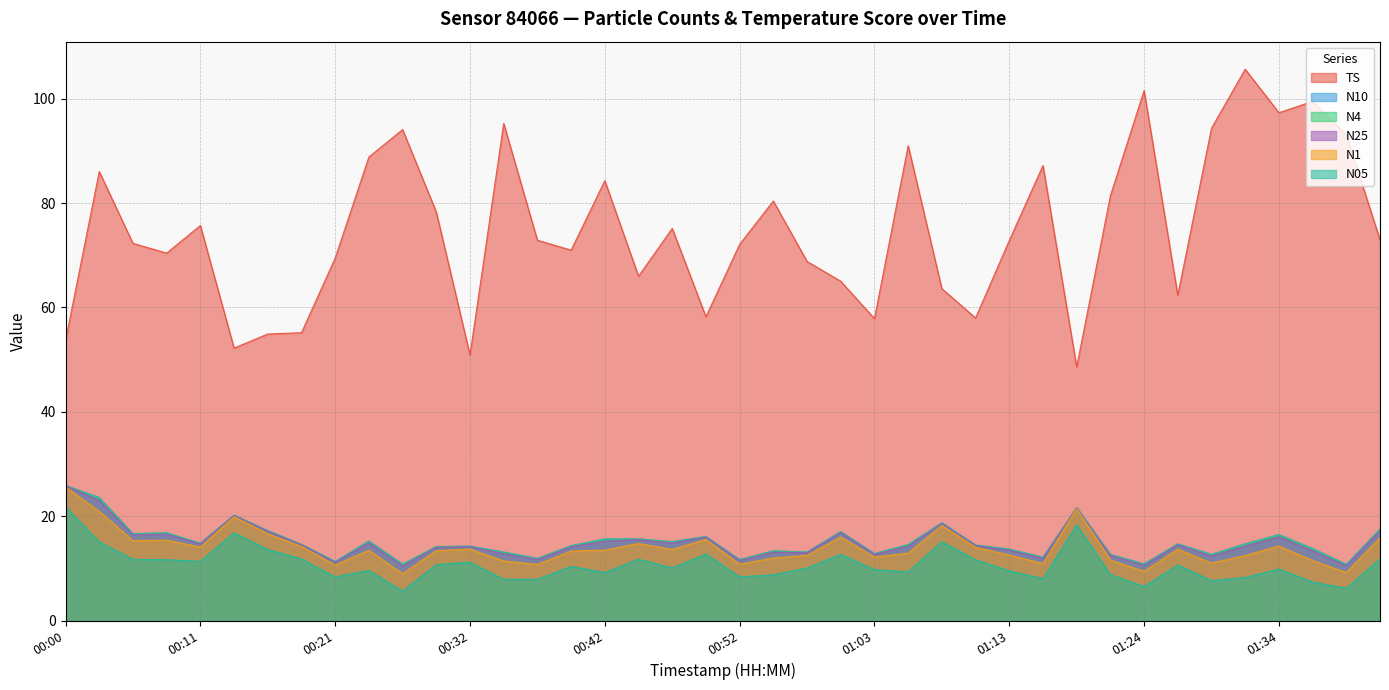

Where is the first local minimum for TS?

00:08